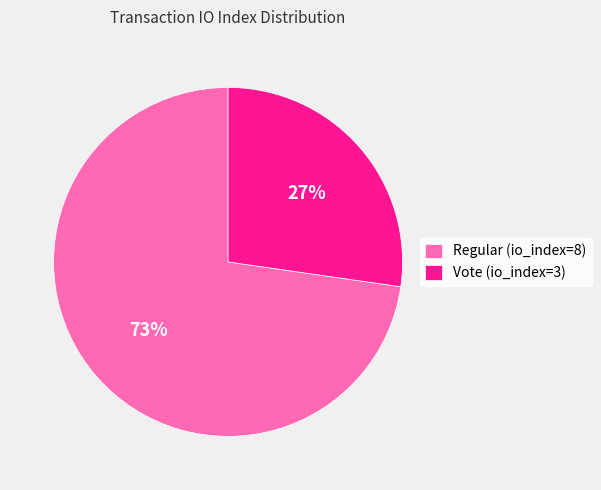

To the nearest percent, what is the average slice percentage?

50%